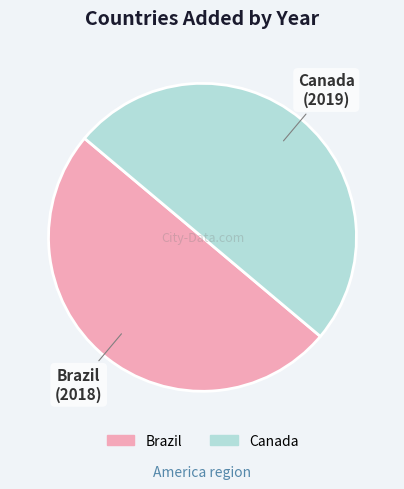

How many slices are in this pie chart?

2